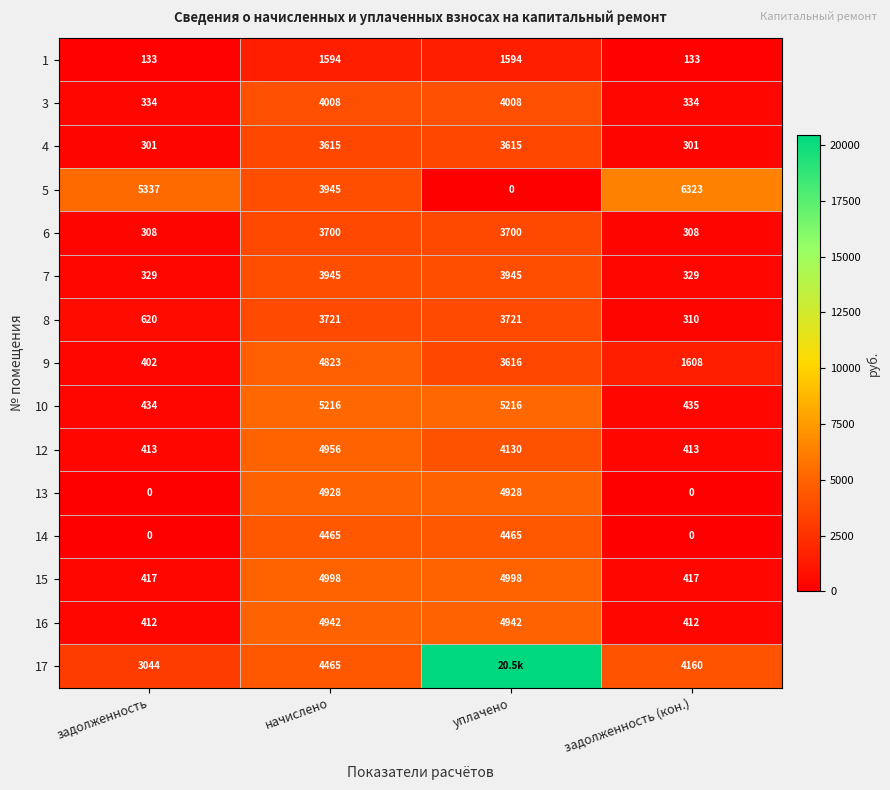

What is the maximum value for 14?

4465.0